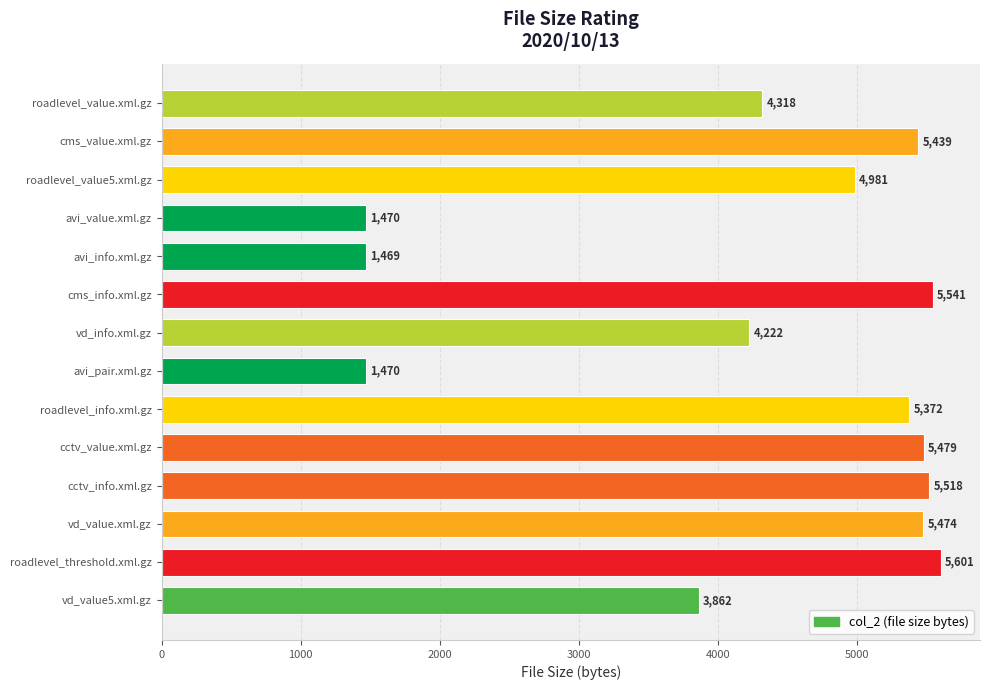

Does the chart contain any negative values?

No